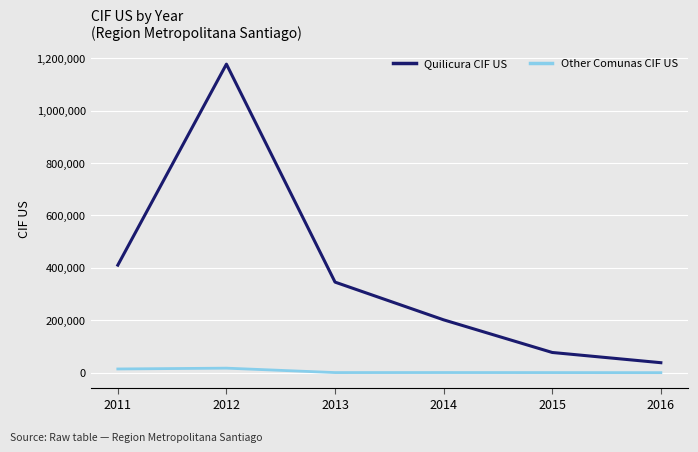

At 2013, list the series in order from largest to smallest.

Quilicura CIF US, Other Comunas CIF US